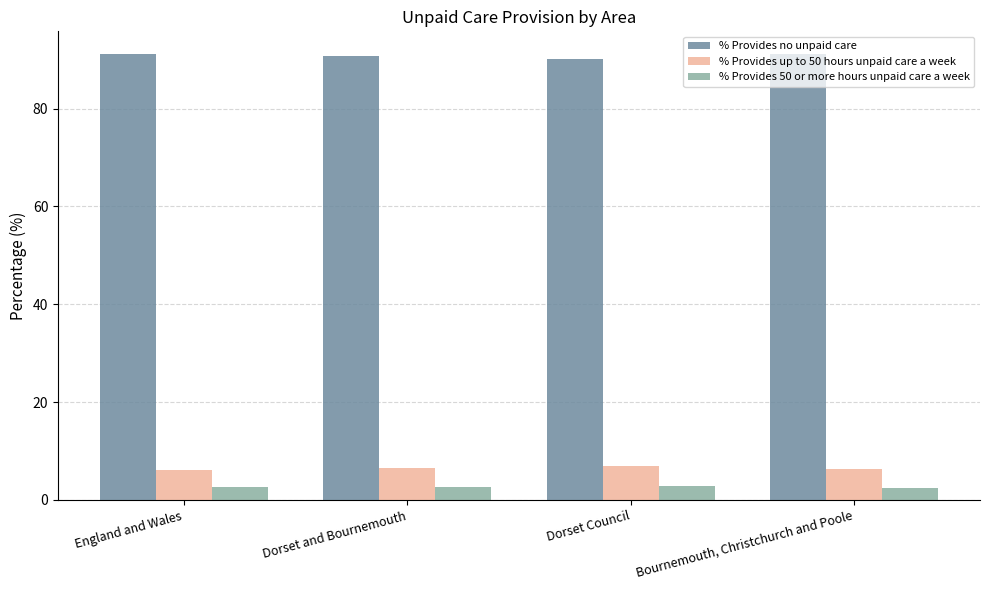

Rank the series by their maximum value, from highest to lowest.

% Provides no unpaid care, % Provides up to 50 hours unpaid care a week, % Provides 50 or more hours unpaid care a week